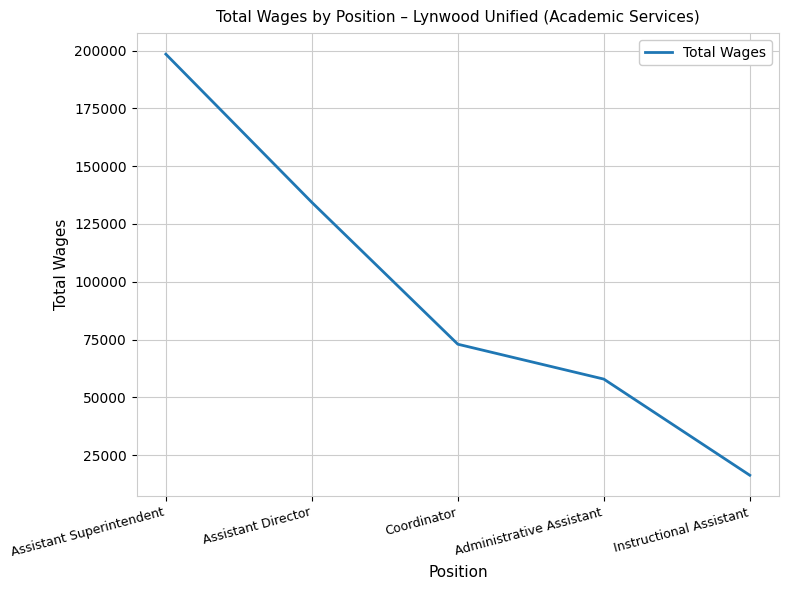

Between Administrative Assistant and Assistant Director, which is larger?

Assistant Director